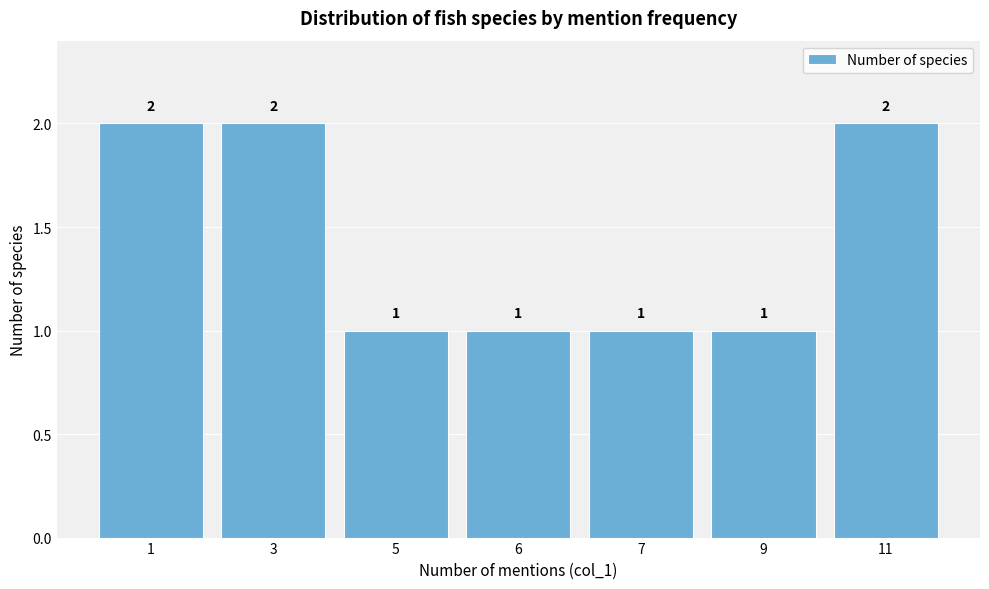

Reading left to right, extract all data points from this chart.

2	2	1	1	1	1	2